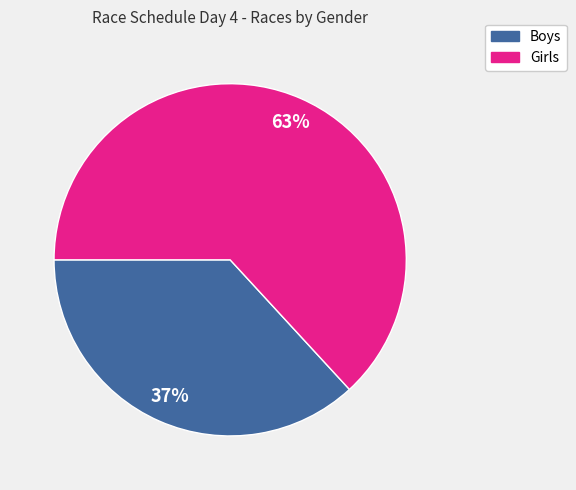

To the nearest percent, what portion does Boys represent?

37%